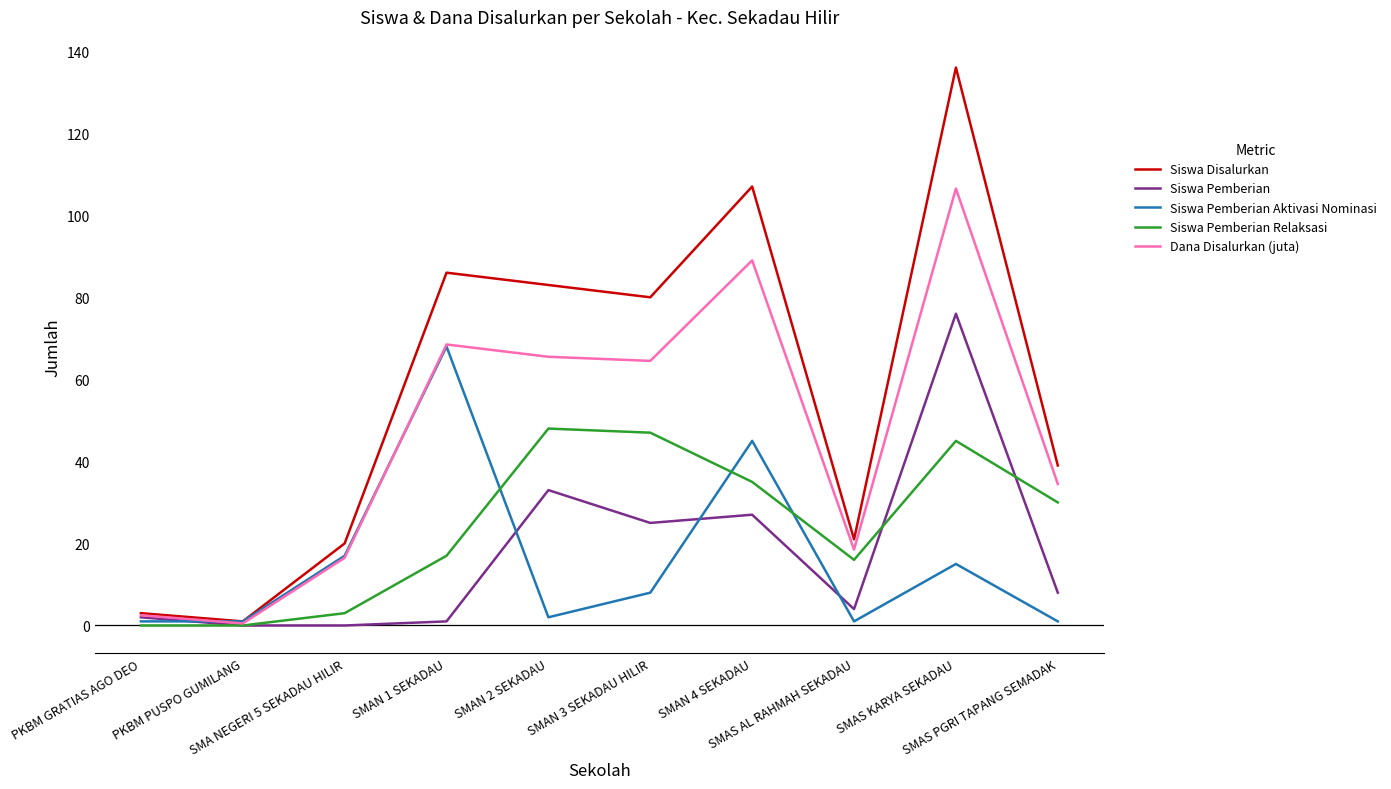

At which category does the chart reach its peak across all series?

SMAS KARYA SEKADAU